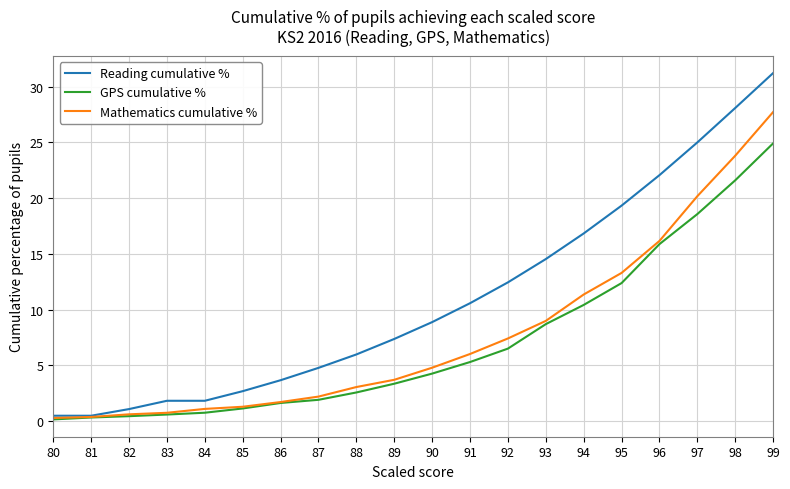

At how many categories does at least one series exceed 16?

6